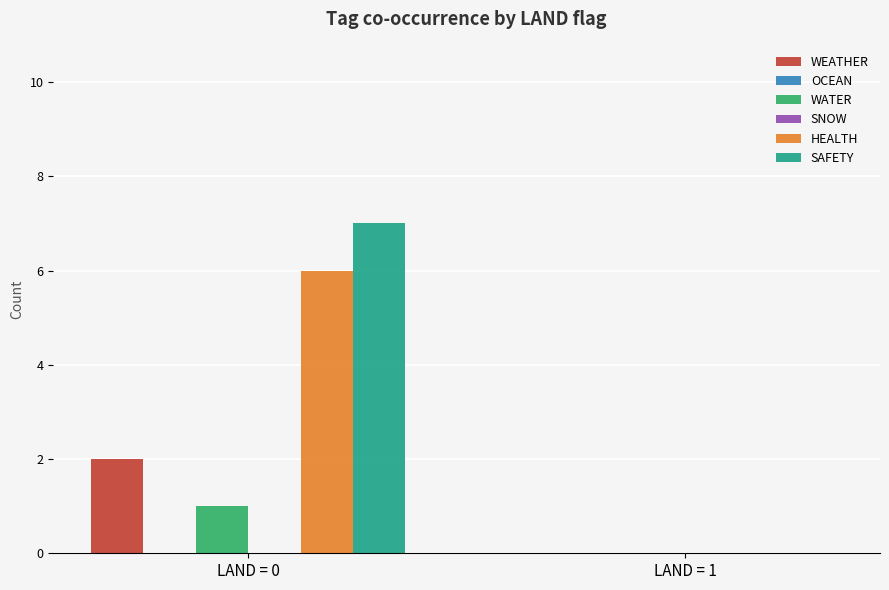

What are all the series names shown in the legend?

WEATHER, OCEAN, WATER, SNOW, HEALTH, SAFETY